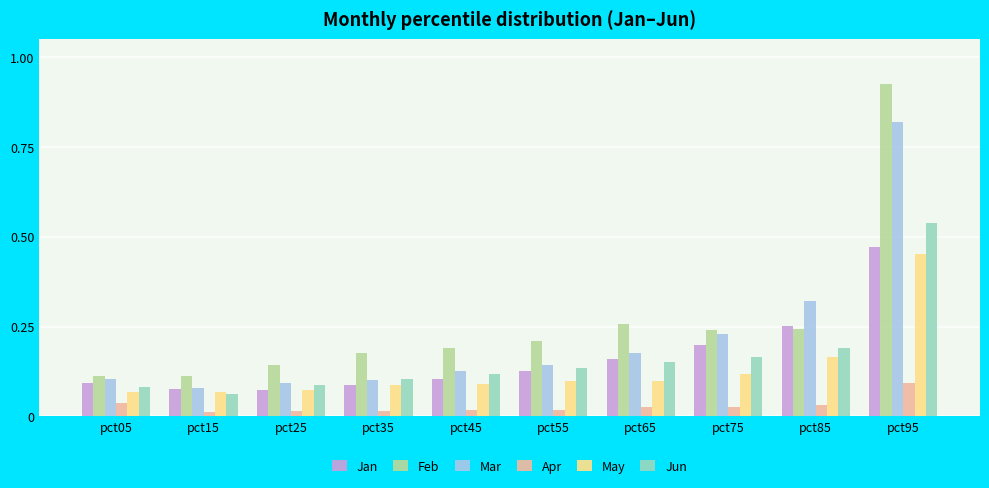

Is it true that Mar equals 0.1 at pct25?

True